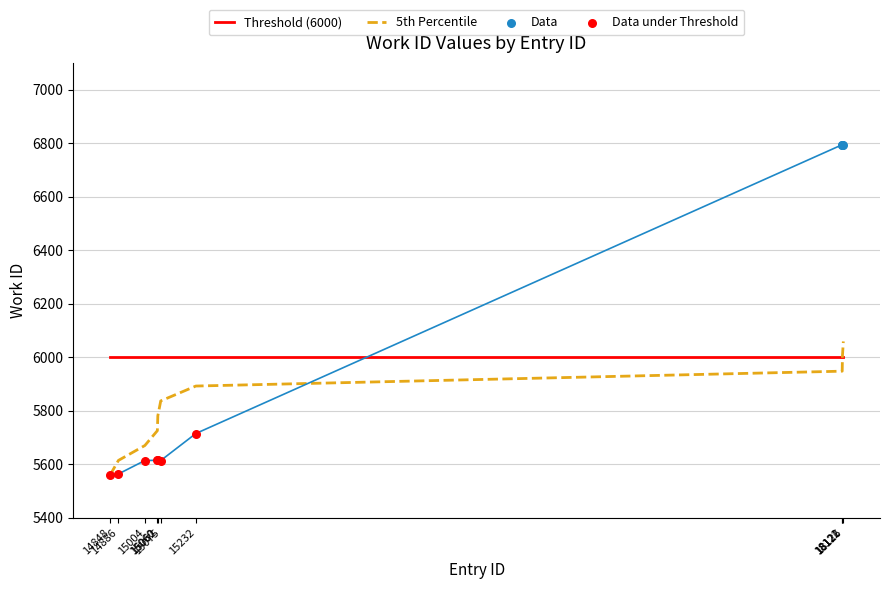

Approximately how many times larger is the value at 18122 compared to 15004?

1.2